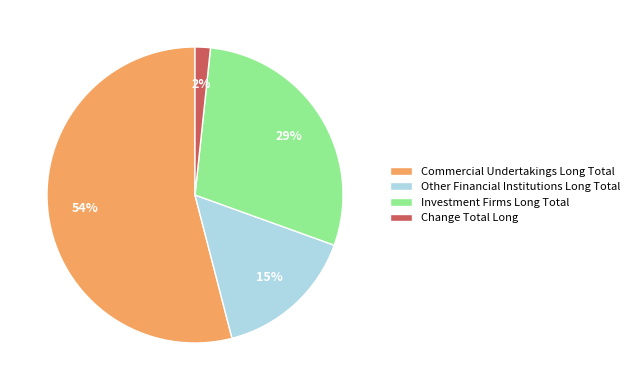

Rank the categories by value from lowest to highest.

Change Total Long, Other Financial Institutions Long Total, Investment Firms Long Total, Commercial Undertakings Long Total